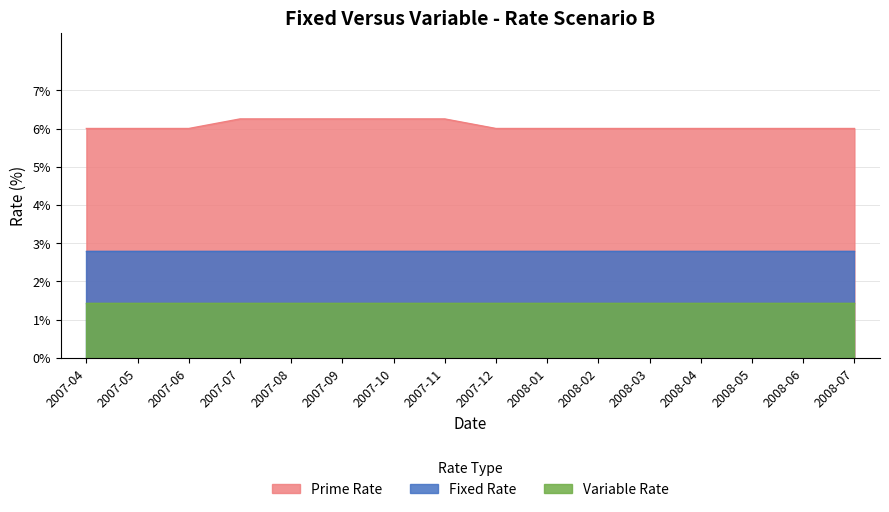

True or false: Variable Rate and Fixed Rate cross at least once.

False